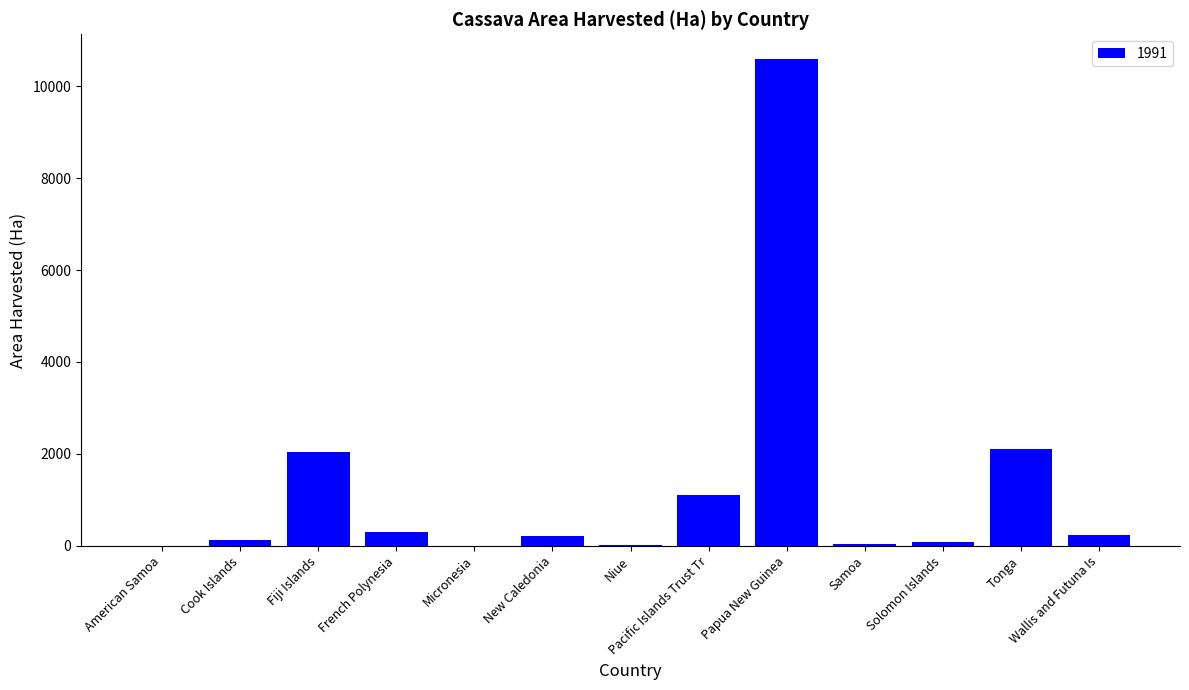

True or false: the data shows 3746 at Tonga.

False